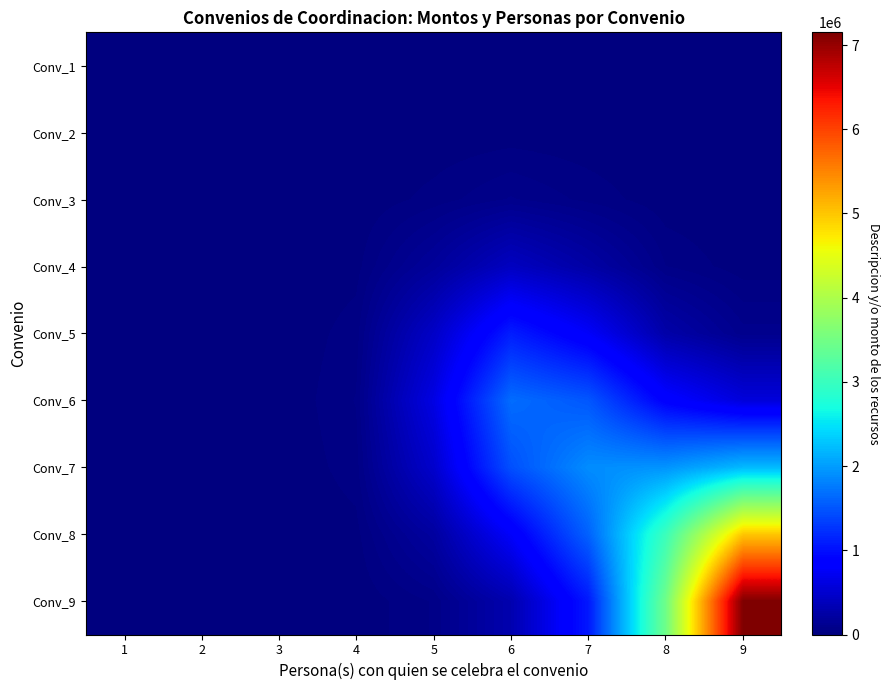

Reading left to right, transcribe all the data shown in this chart.

Conv_1: 1=0.0	2=0.0	3=0.6	4=29.0	5=302.3	6=666.6	7=319.0	8=37.2	9=1.5
Conv_2: 1=0.0	2=0.0	3=8.8	4=435.8	5=4558.8	6=10137.2	7=5040.5	8=681.5	9=42.2
Conv_3: 1=0.0	2=0.0	3=74.1	4=3691.5	5=38734.6	6=87412.9	7=46350.0	8=7797.0	9=795.3
Conv_4: 1=0.0	2=0.0	3=340.3	4=16975.1	5=179154.9	6=415247.8	7=245463.1	8=56352.6	9=10448.3
Conv_5: 1=0.0	2=0.0	3=848.6	4=42451.6	5=452807.3	6=1100346.0	7=773453.8	8=267449.1	9=95428.1
Conv_6: 1=0.0	2=0.0	3=1153.0	4=57976.1	5=630322.7	6=1660945.3	7=1507986.3	8=863735.1	9=579905.9
Conv_7: 1=0.0	2=0.0	3=848.6	4=43083.3	5=484869.8	6=1461907.8	7=1888669.5	8=1938758.0	9=2199104.6
Conv_8: 1=0.0	2=0.0	3=340.7	4=17601.9	5=210468.4	6=781968.7	7=1587529.3	8=3020838.3	9=4997524.3
Conv_9: 1=0.0	2=0.0	3=82.5	4=4414.8	5=59188.6	6=304235.6	7=1068256.7	8=3469007.0	9=7151475.5